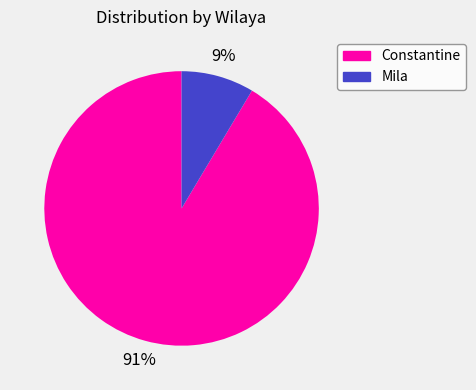

Is it true that Constantine is 91% of the pie?

True